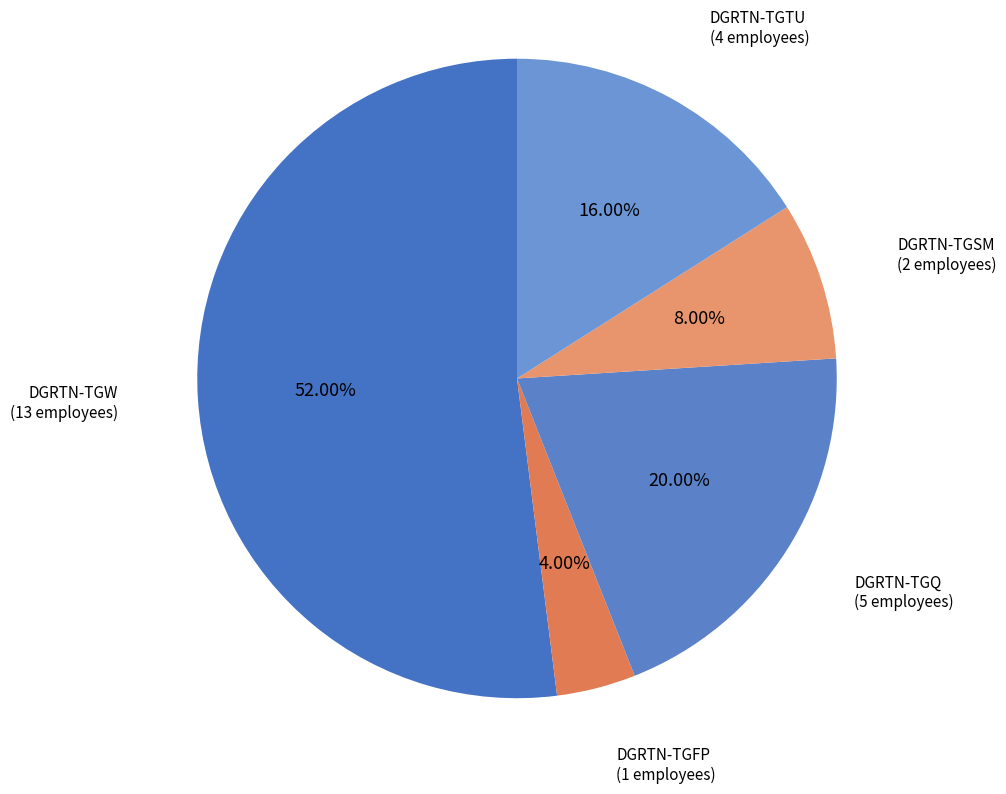

What percentage is the DGRTN-TGSM slice, to the nearest percent?

8%